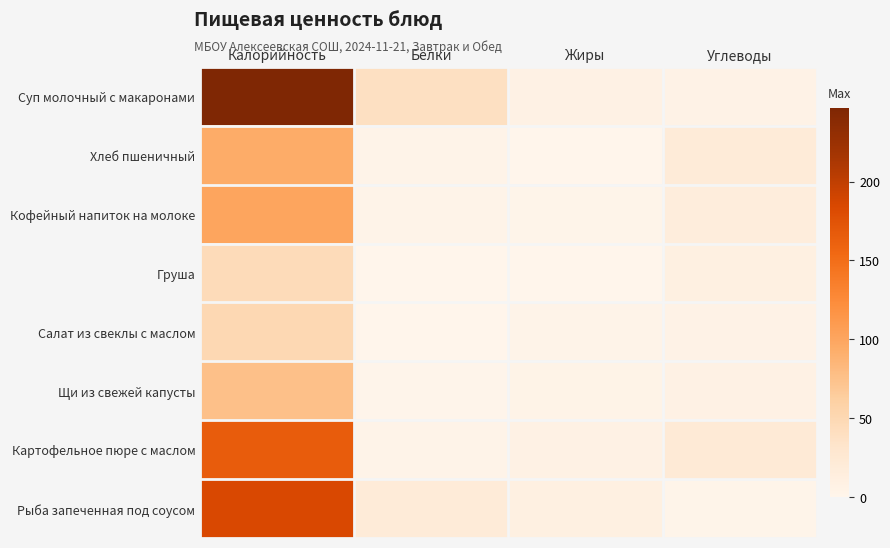

How many distinct data groups are displayed?

8